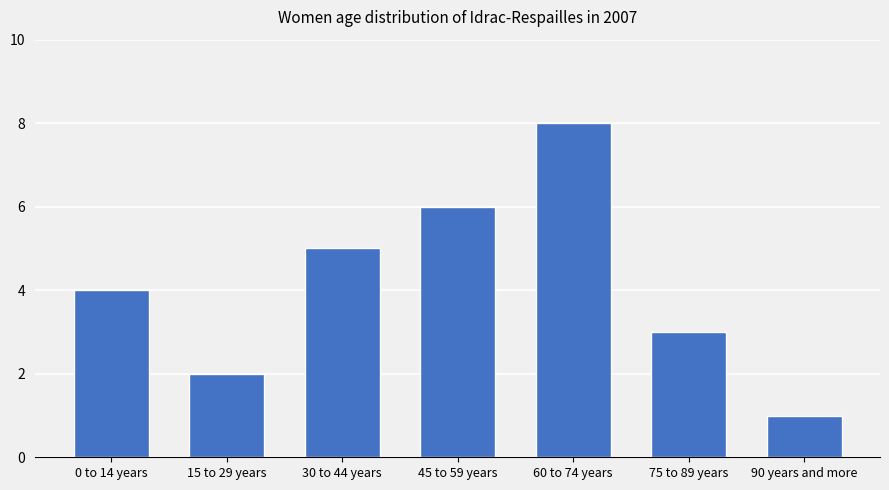

Which category has the highest value across all series?

60 to 74 years